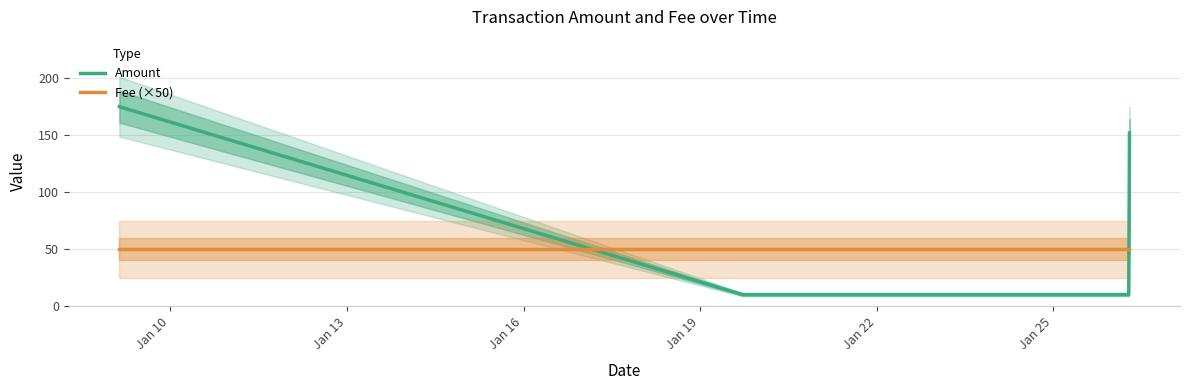

Which series ends up on top after the final intersection of Fee (×50) and Amount?

Amount